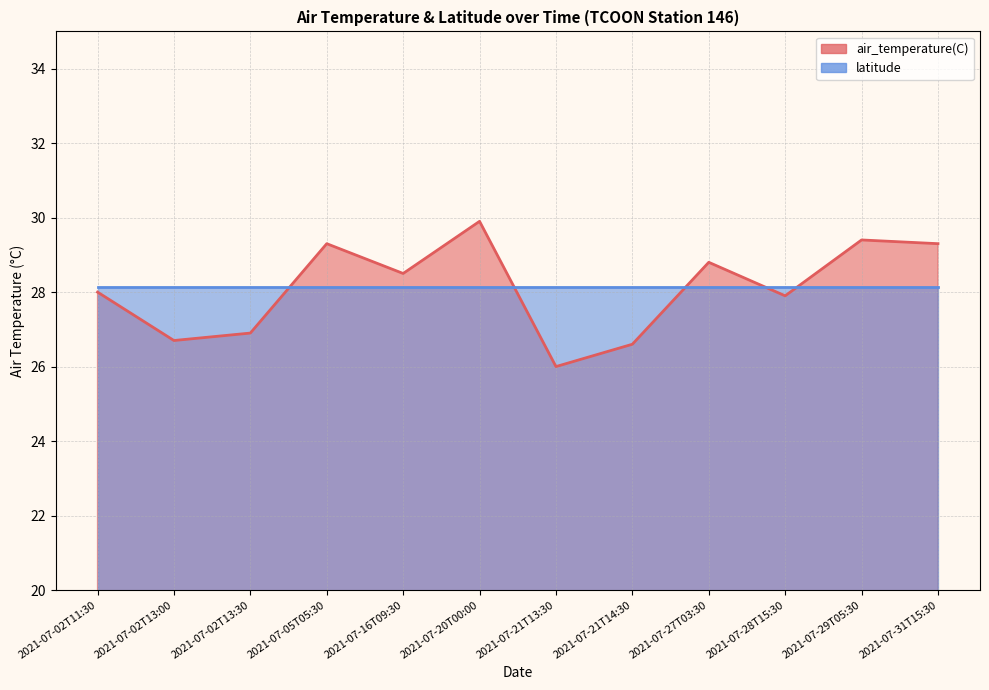

The value at 2021-07-02T13:30 is 6.4. True or false?

False